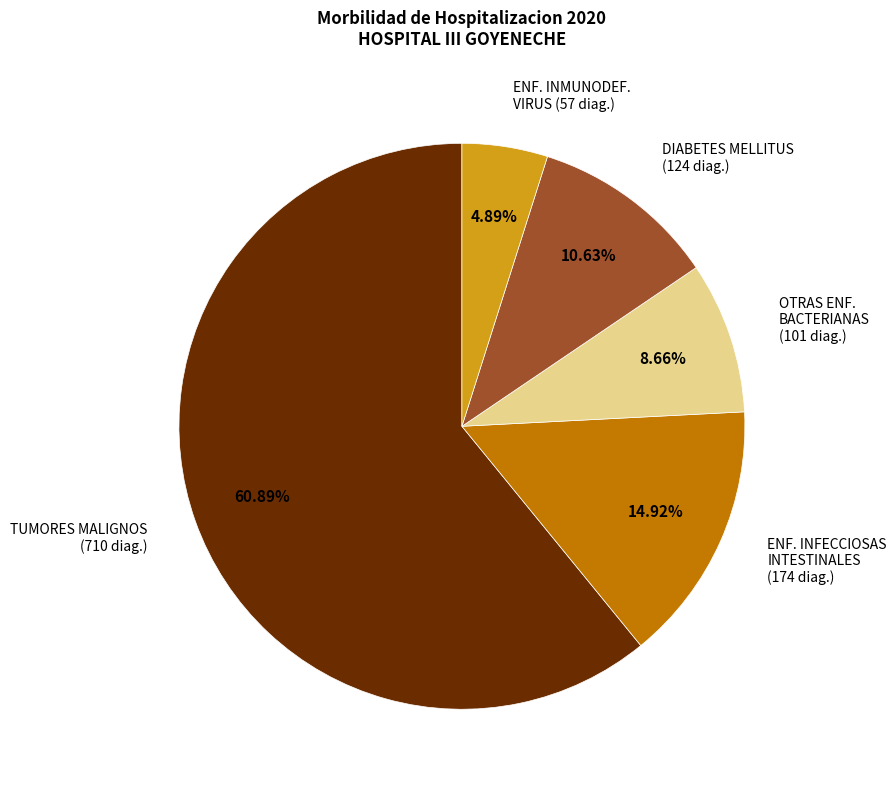

Is there a majority slice in this chart?

Yes